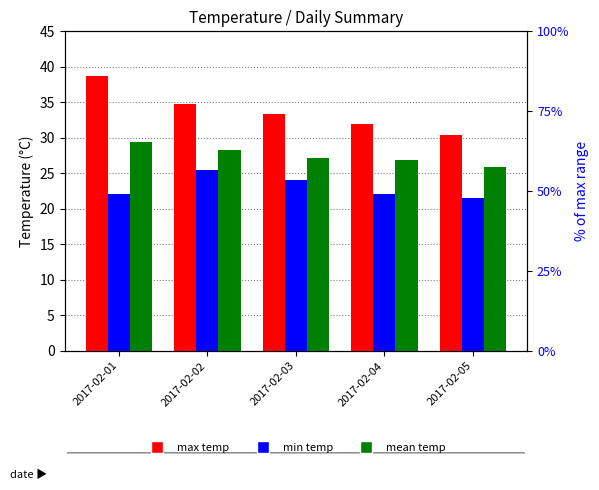

What is the value of the max temp bar at the 5th from the left?

30.4